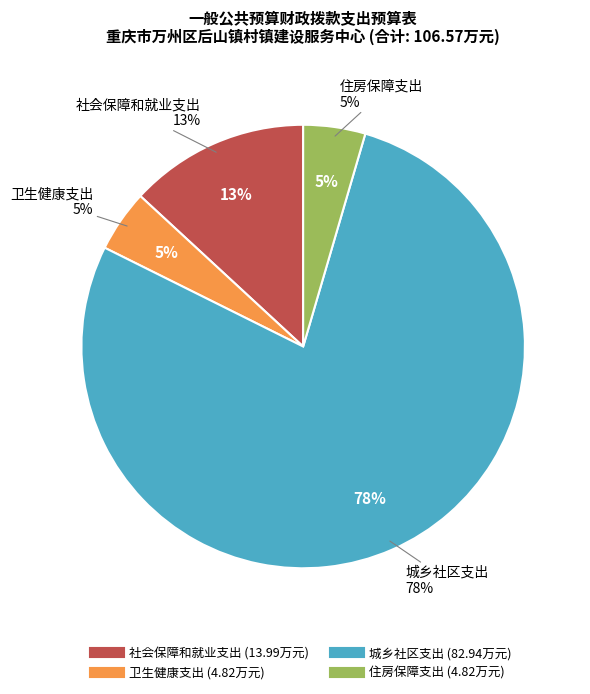

Does 住房保障支出 account for over 50% of the chart?

No